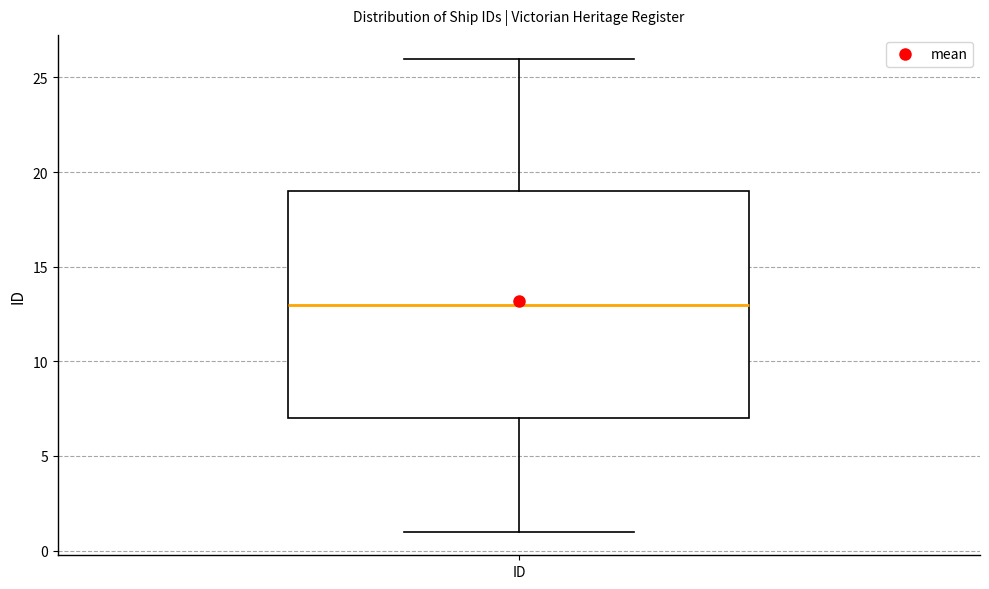

Where does the median line of the box for ID sit on the y-axis? The values are not printed on the chart, so give them approximately, as read against the axis.

13